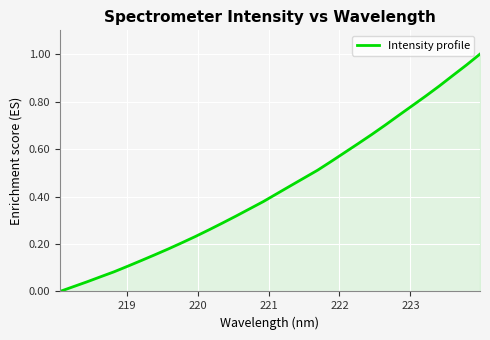

How many values exceed 0?

31